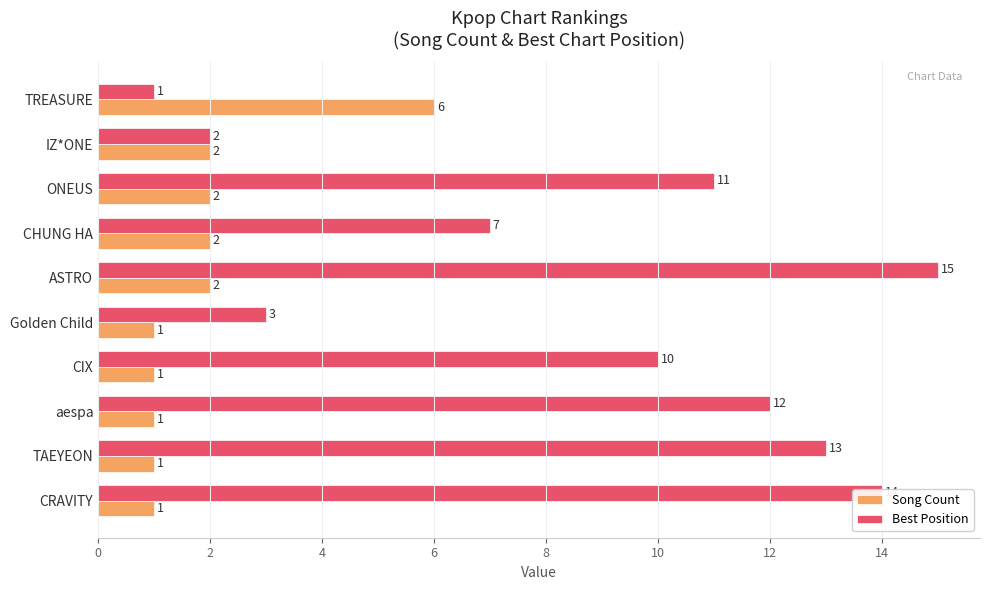

Which category has the lowest value in the Best Position series?

TREASURE